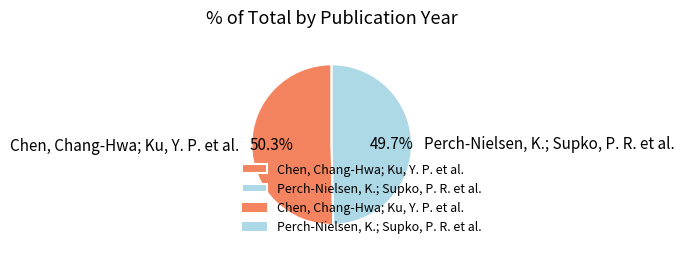

To the nearest percent, what percentage of the pie is Chen, Chang-Hwa; Ku, Y. P. et al.?

50%